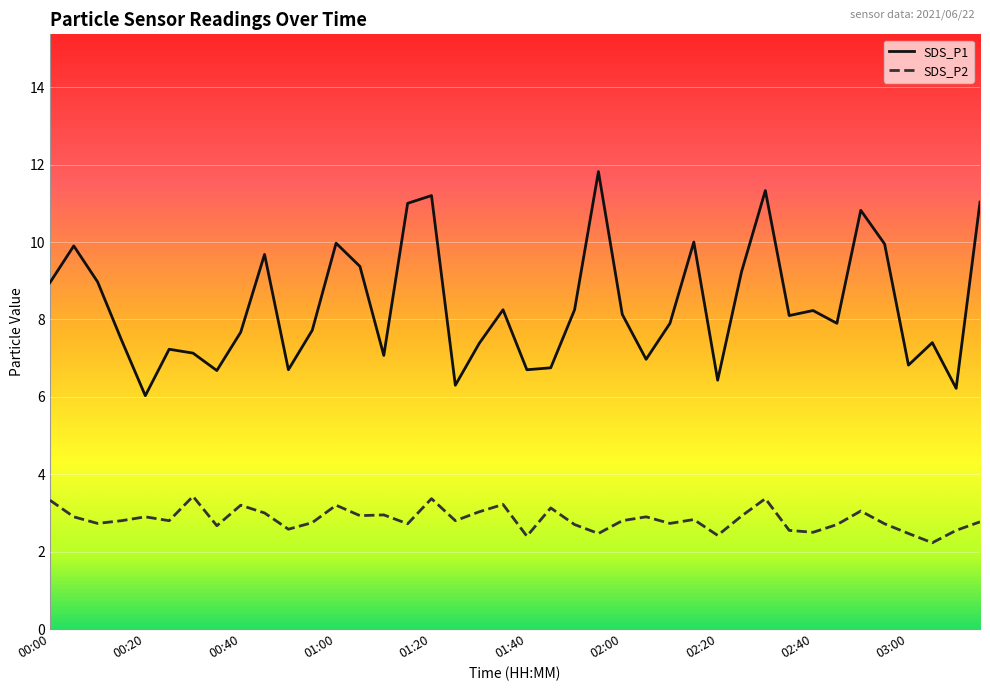

What are all the series names shown in the legend?

SDS_P1, SDS_P2